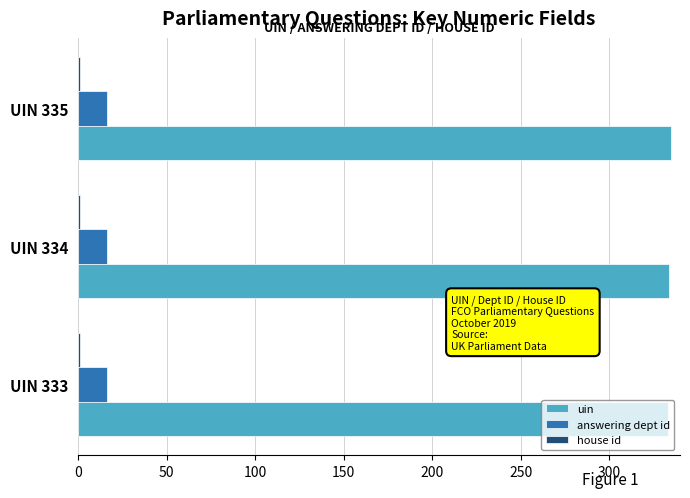

Which series has the largest total across all categories?

uin